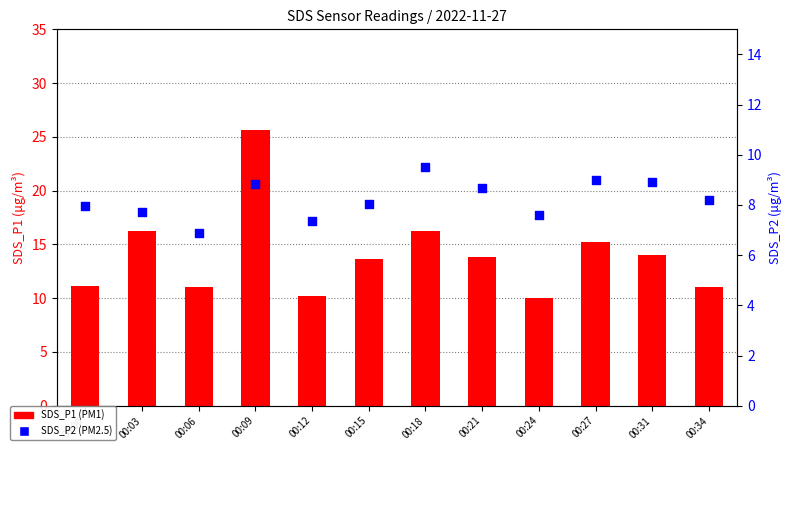

At which category is the sum across all series the highest?

00:09